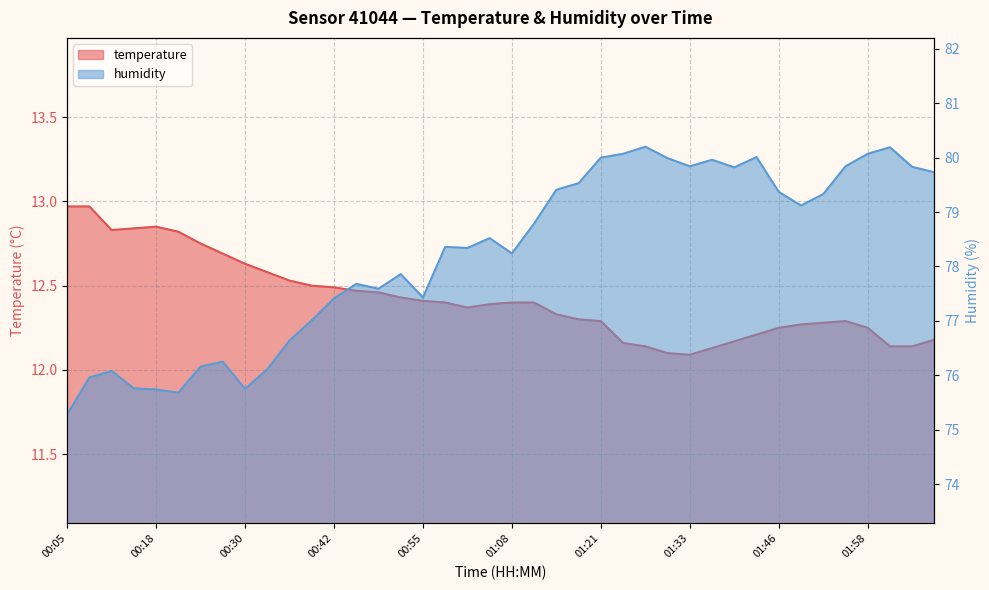

Reading left to right, list all the values displayed in this chart.

temperature: 13.0	13.0	12.8	12.8	12.8	12.8	12.8	12.7	12.6	12.6	12.5	12.5	12.5	12.5	12.5	12.4	12.4	12.4	12.4	12.4	12.4	12.4	12.3	12.3	12.3	12.2	12.1	12.1	12.1	12.1	12.2	12.2	12.2	12.3	12.3	12.3	12.2	12.1	12.1	12.2
humidity: 75.3	76.0	76.1	75.8	75.7	75.7	76.2	76.2	75.8	76.1	76.6	77.0	77.4	77.7	77.6	77.9	77.4	78.4	78.3	78.5	78.2	78.8	79.4	79.5	80.0	80.1	80.2	80.0	79.8	80.0	79.8	80.0	79.4	79.1	79.3	79.8	80.1	80.2	79.8	79.7